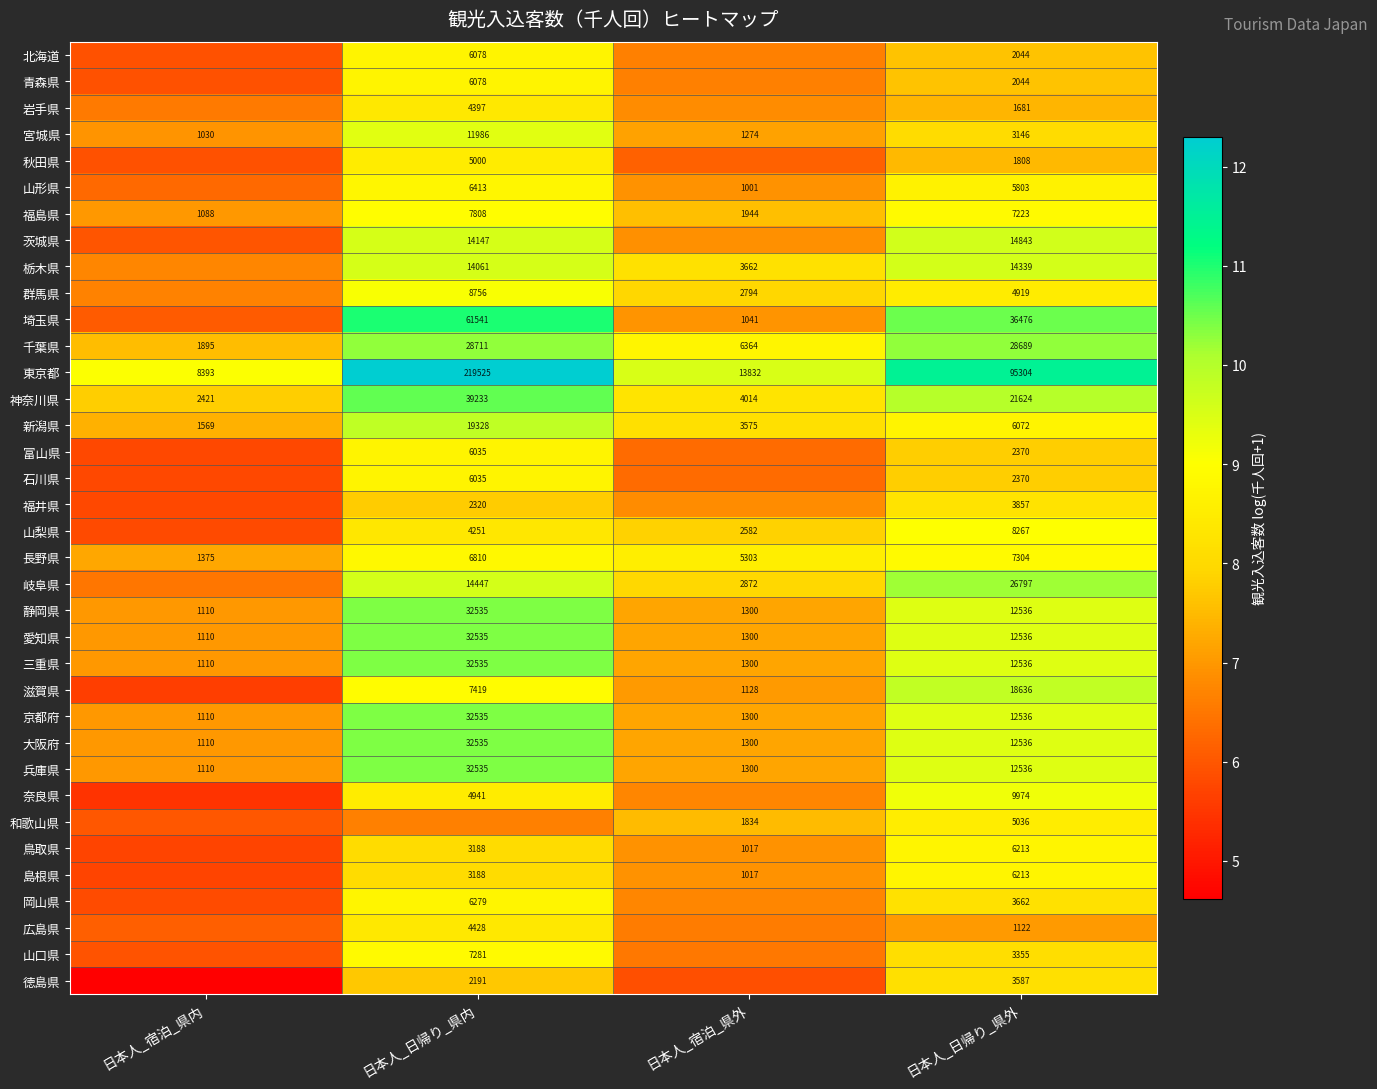

Which series has the largest total across all categories?

東京都